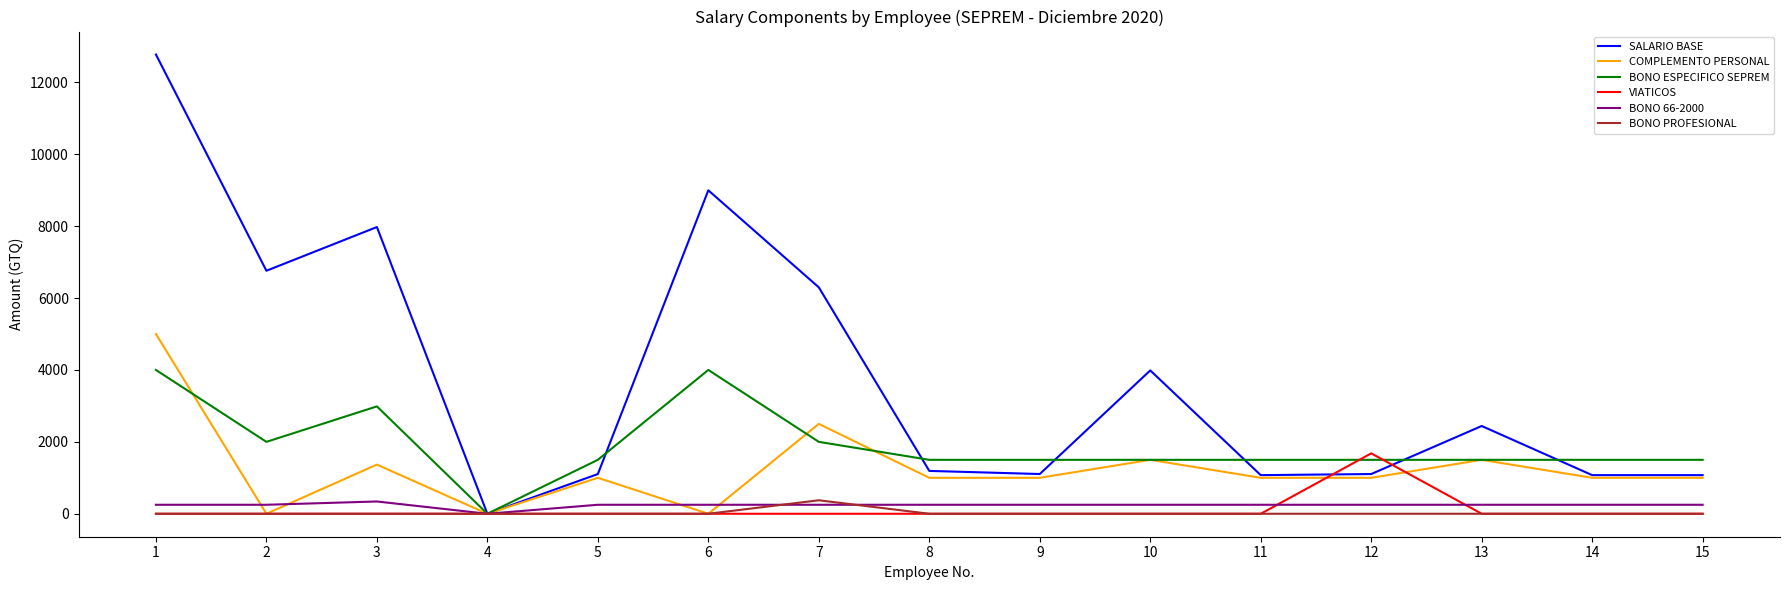

The value of VIATICOS at 1 is 1082.7. True or false?

False